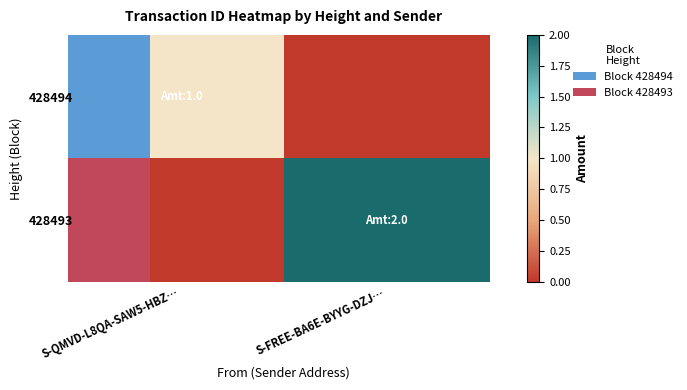

Reading left to right, list all the values displayed in this chart.

428494: S-QMVD-L8QA-SAW5-HBZ…=1	S-FREE-BA6E-BYYG-DZJ…=0
428493: S-QMVD-L8QA-SAW5-HBZ…=0	S-FREE-BA6E-BYYG-DZJ…=2